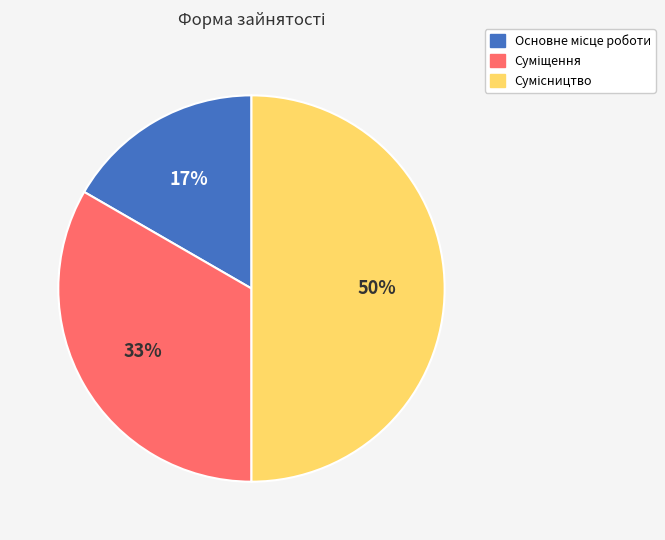

To the nearest percent, what is the difference between the largest and smallest slice percentages?

33%